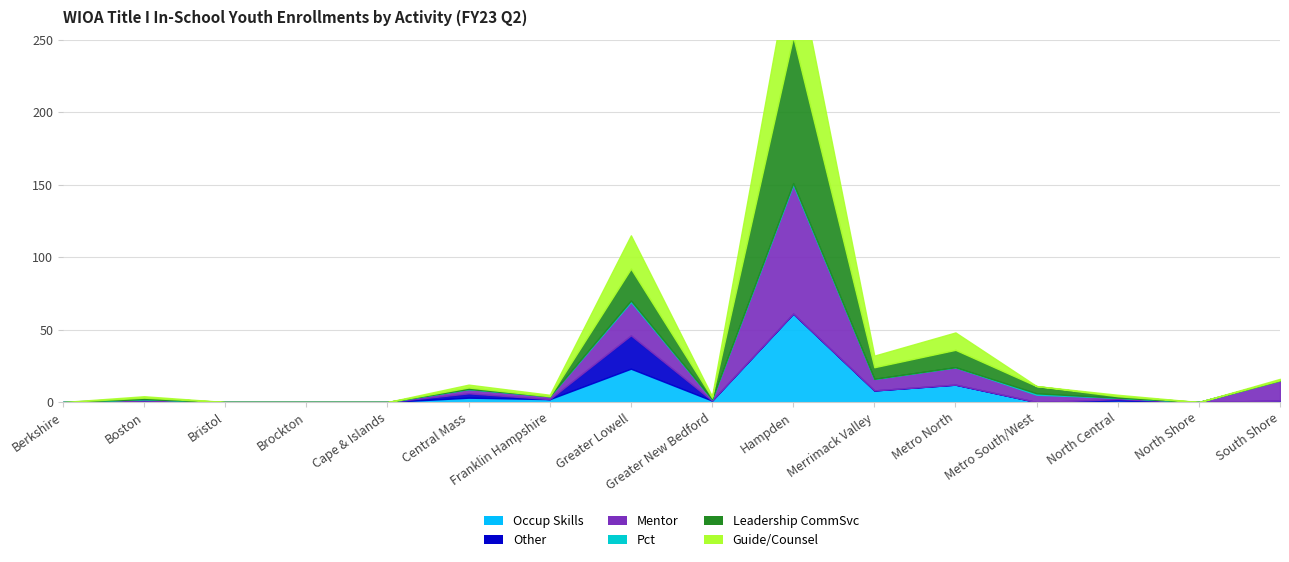

At which label is Mentor closest to 44?

Greater Lowell